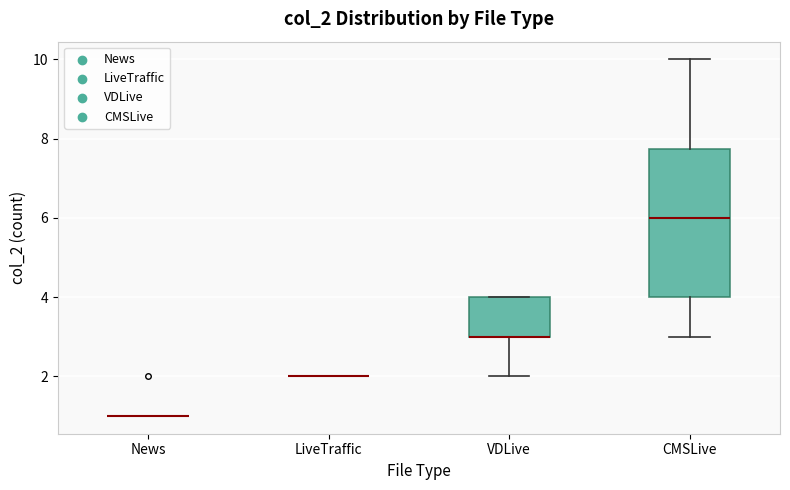

Comparing the boxes themselves (not the whiskers), which one is the tallest?

CMSLive